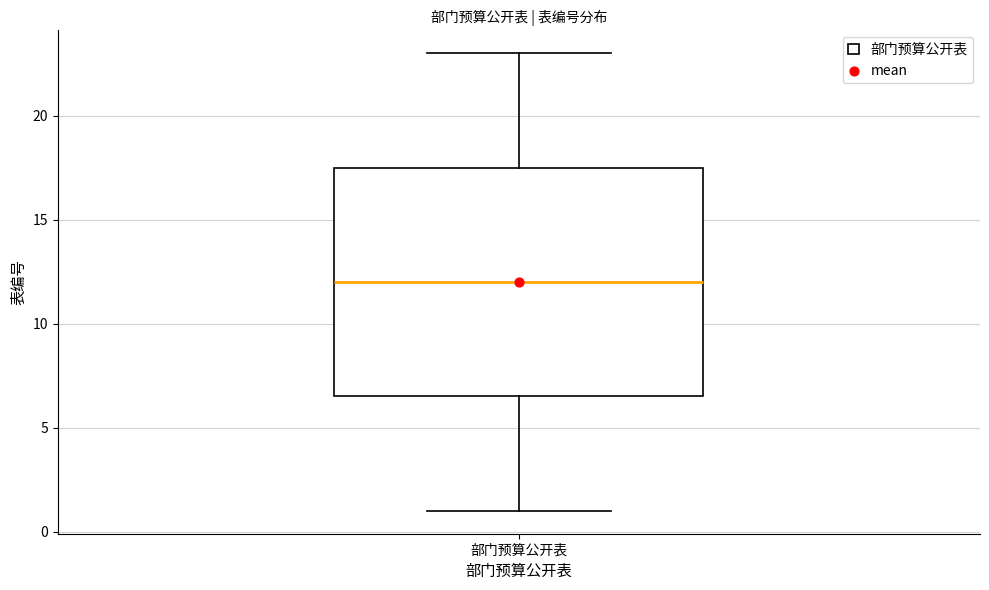

Where does the lower whisker of the box for 部门预算公开表 end on the y-axis? The values are not printed on the chart, so give them approximately, as read against the axis.

1.0